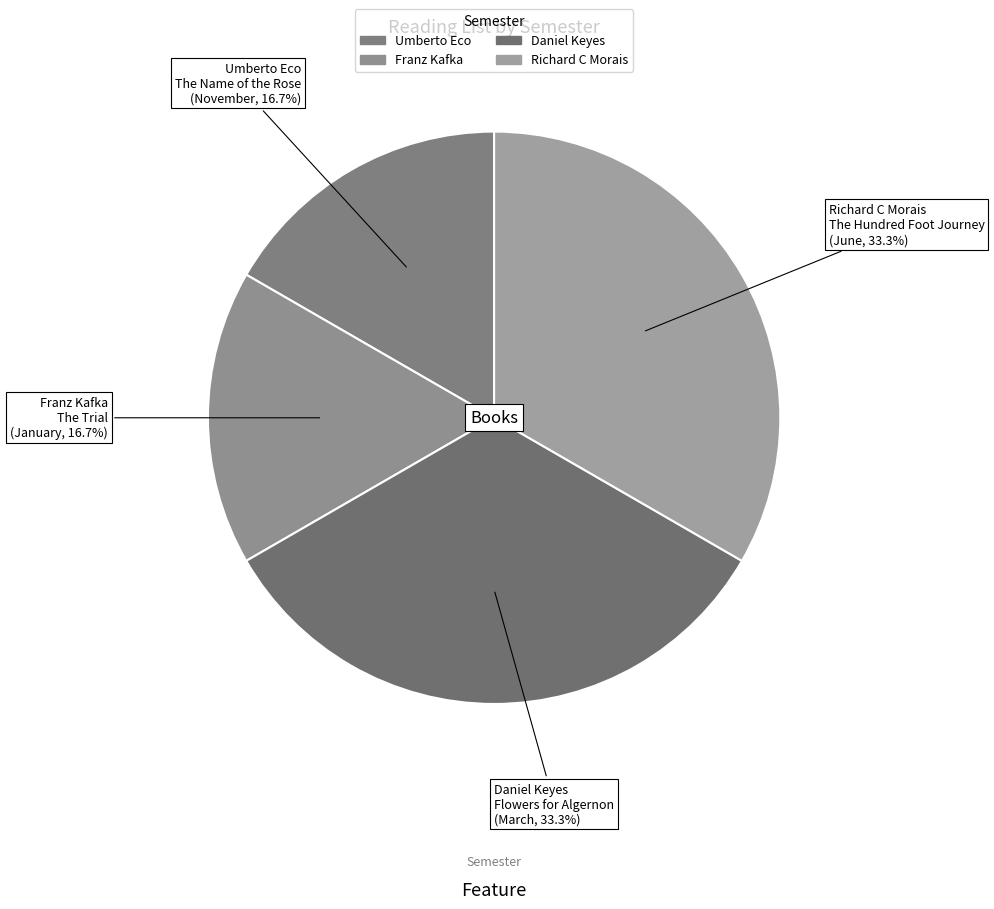

True or false: Franz Kafka accounts for 17% of the total.

True